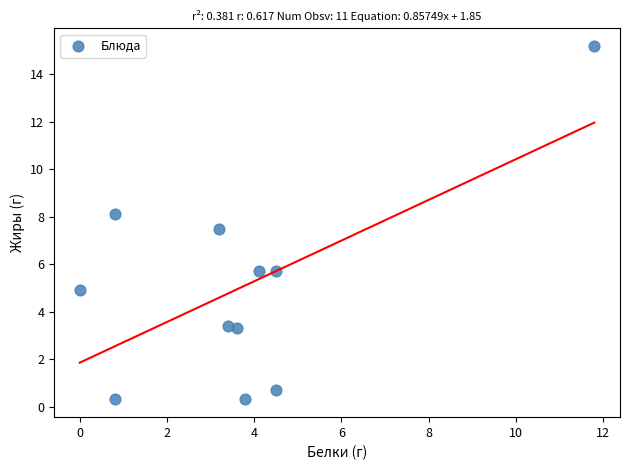

What Y value in the scatter plot is closest to 7?

7.5